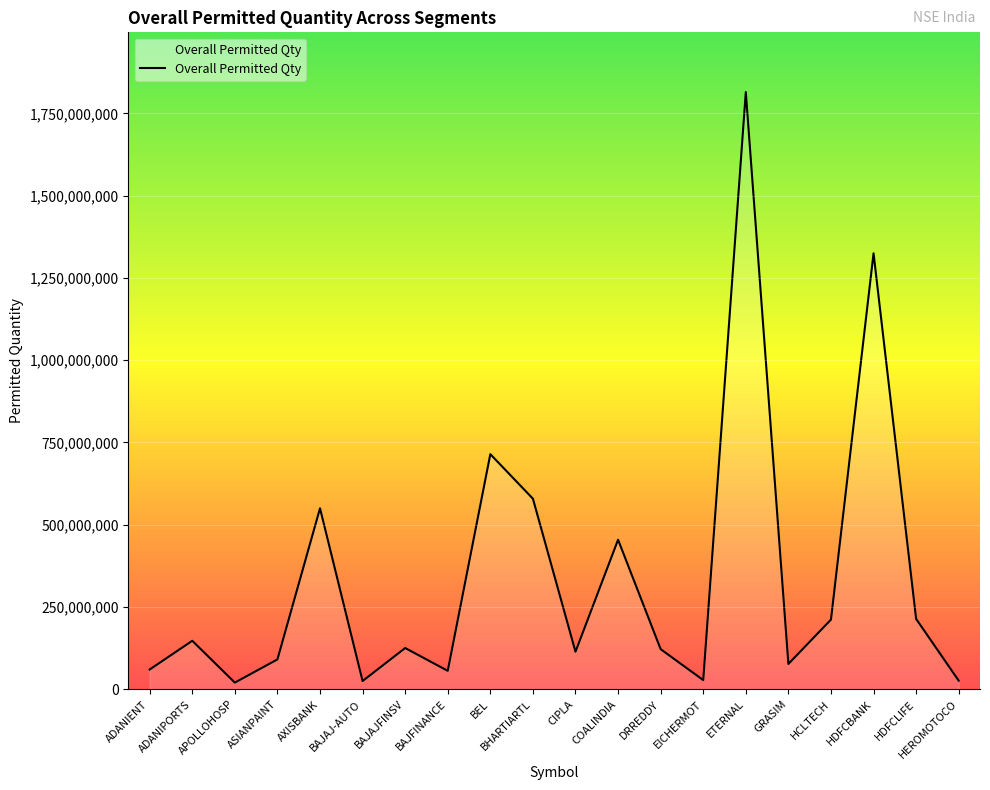

At which label is the value closest to 917448725?

BEL